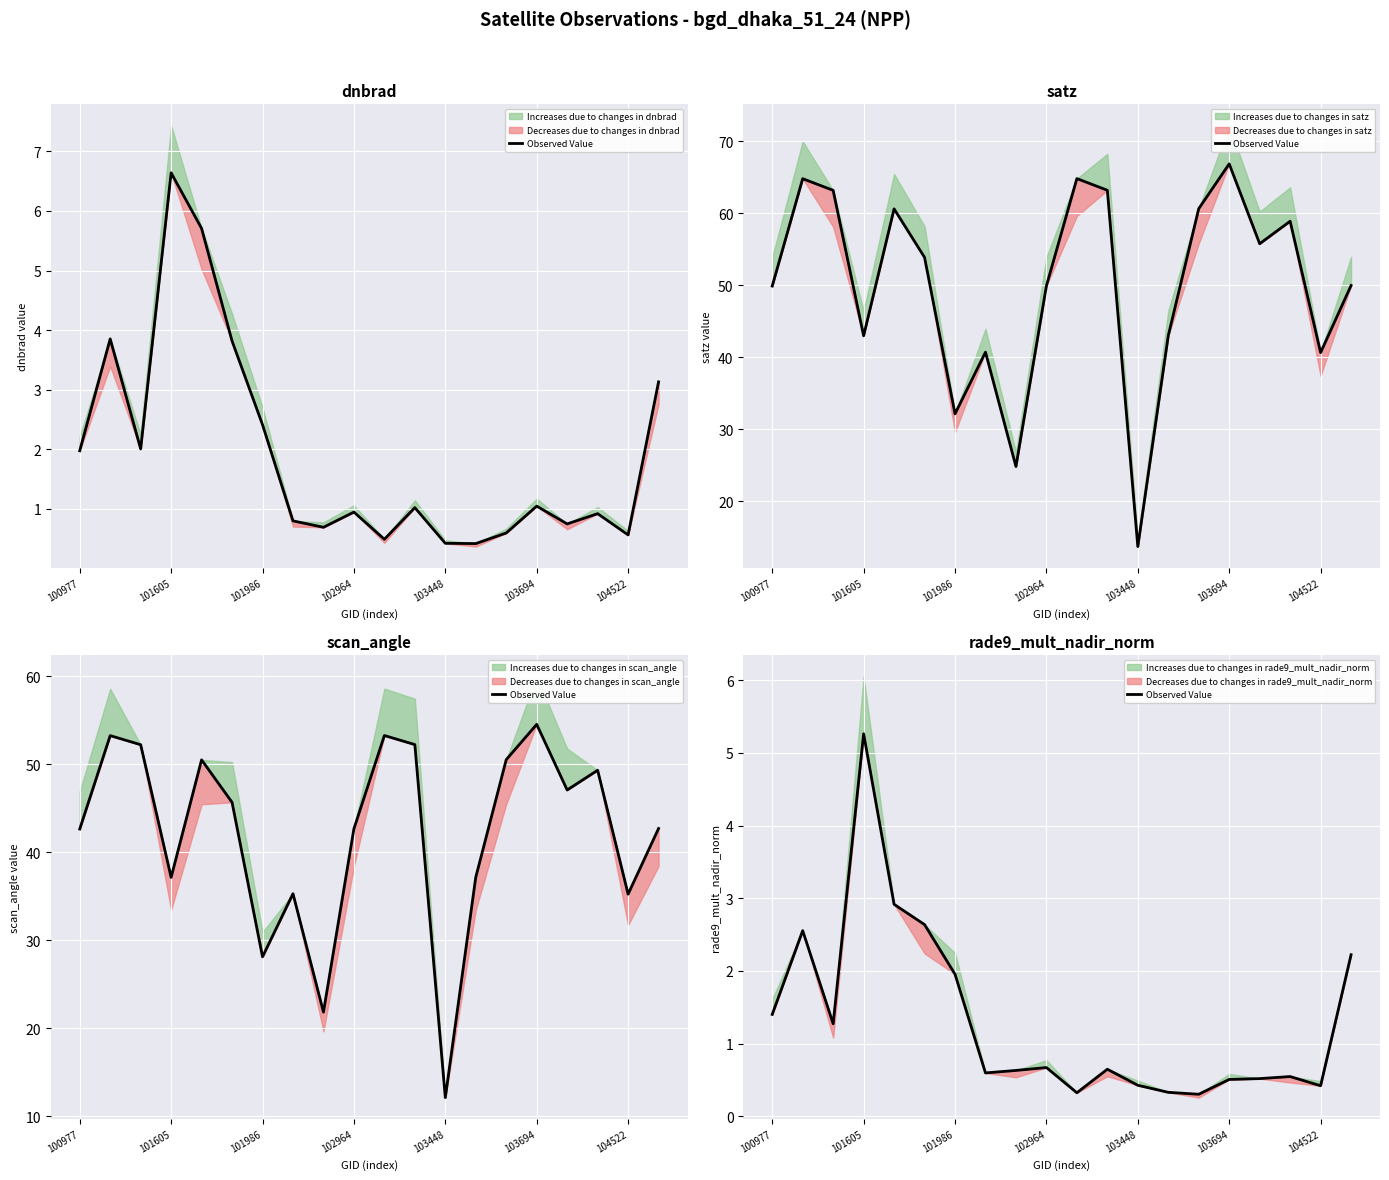

The chart shows a value of 1.9 at 101986. True or false?

False